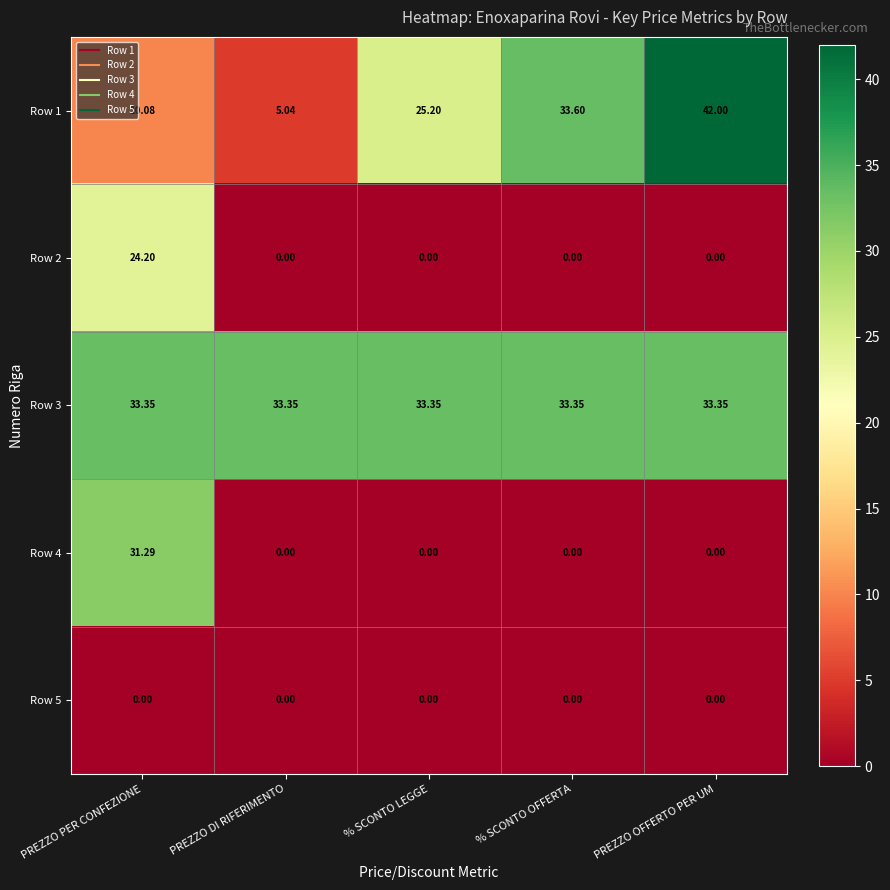

Which category has the highest value in the Row 4 series?

PREZZO PER CONFEZIONE